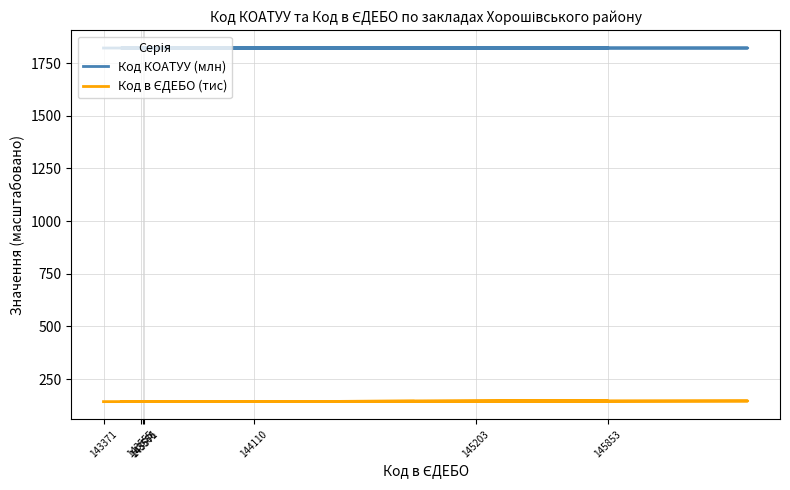

Where is the first local minimum for Код в ЄДЕБО (тис)?

143571